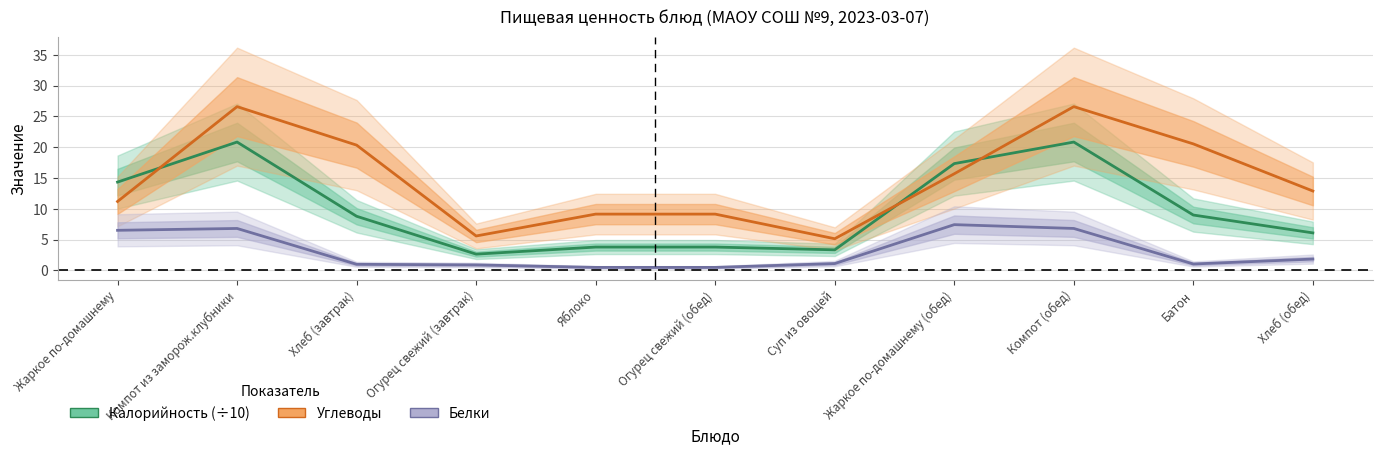

What is the label of the 10th point from the left?

Батон